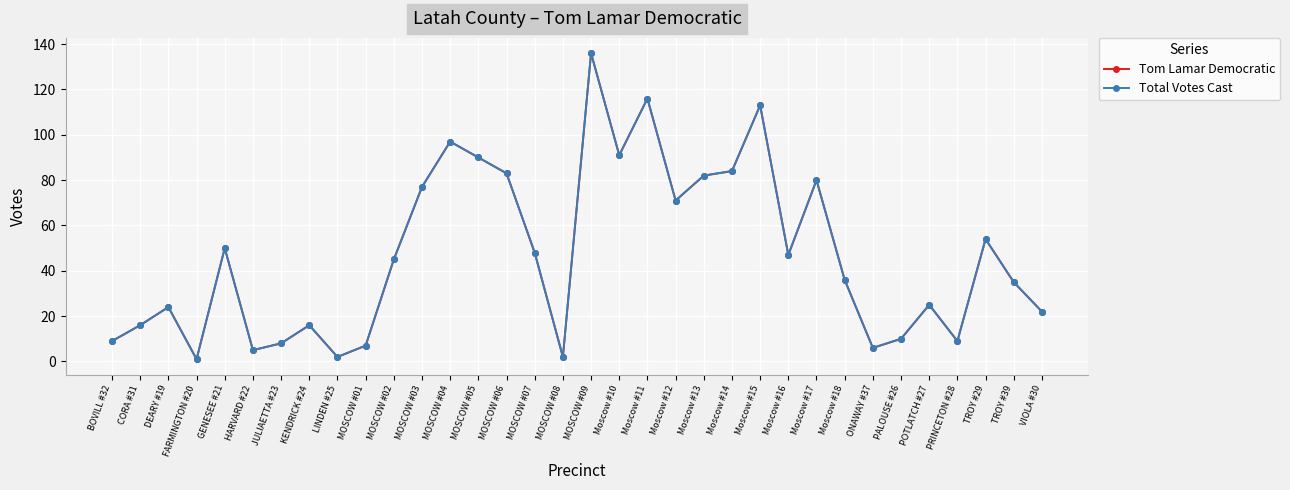

What is the label of the 8th point from the right?

Moscow #18